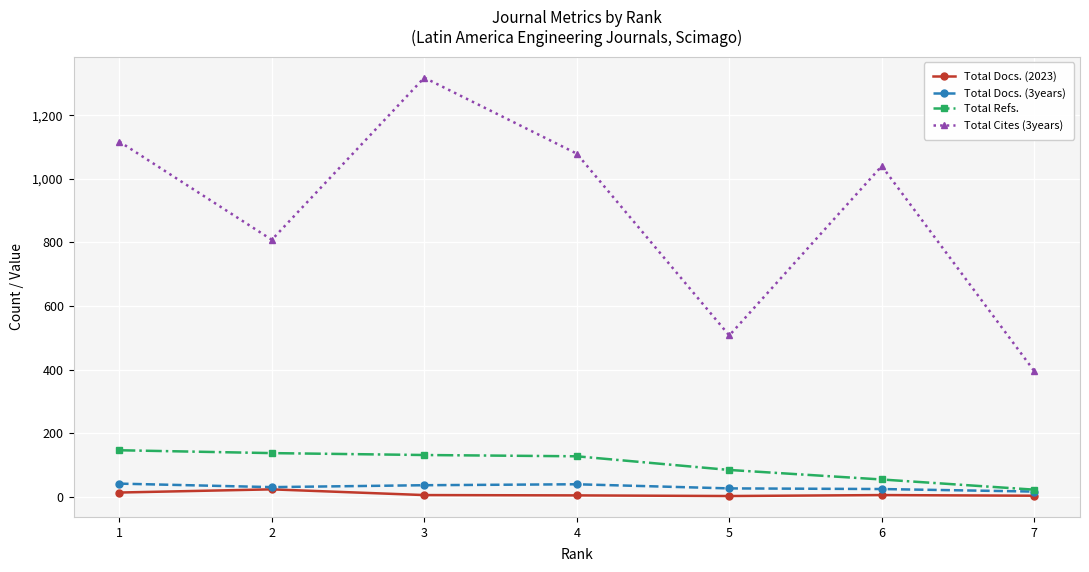

How many data points does each series have?

7